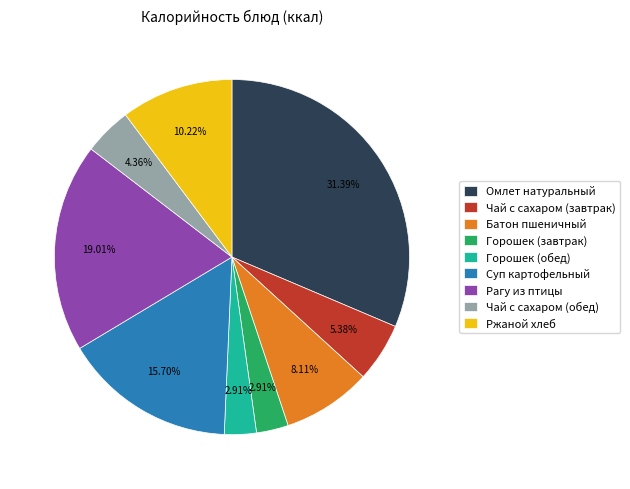

Combined, do Горошек (завтрак) and Батон пшеничный account for over 50%?

No